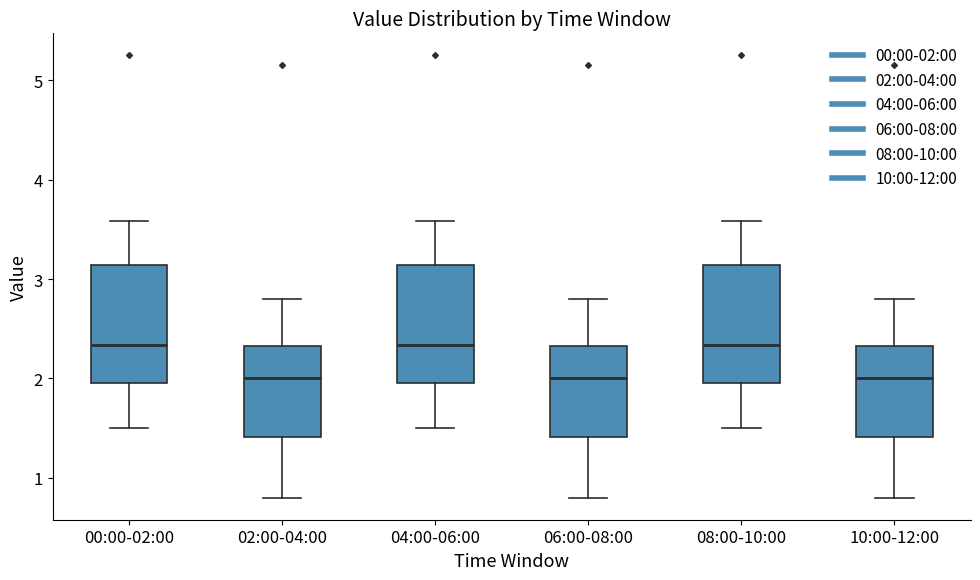

Where does the lower whisker of the box for 08:00-10:00 end on the y-axis? The values are not printed on the chart, so give them approximately, as read against the axis.

1.5